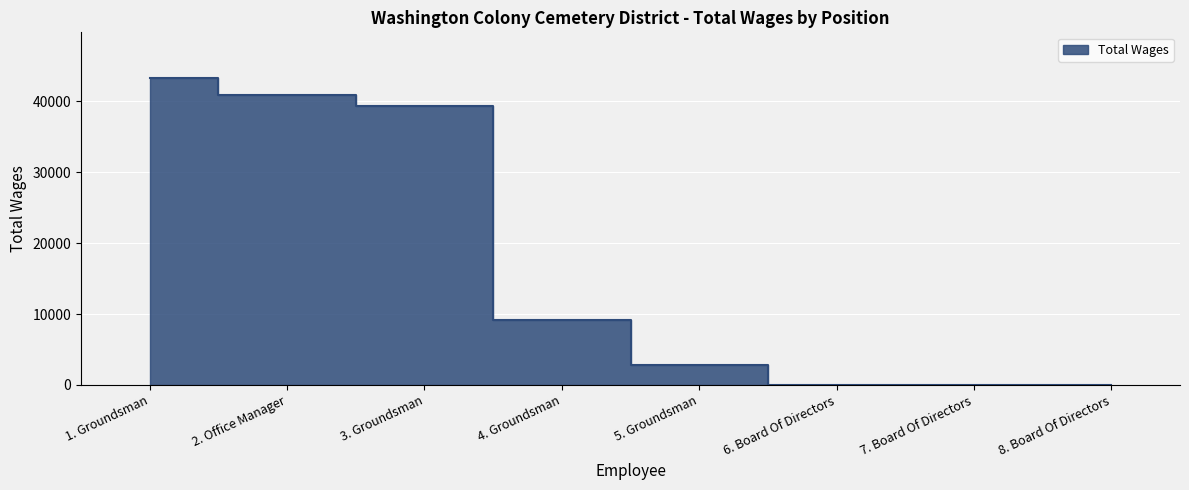

What is the maximum value shown in the chart?

43260